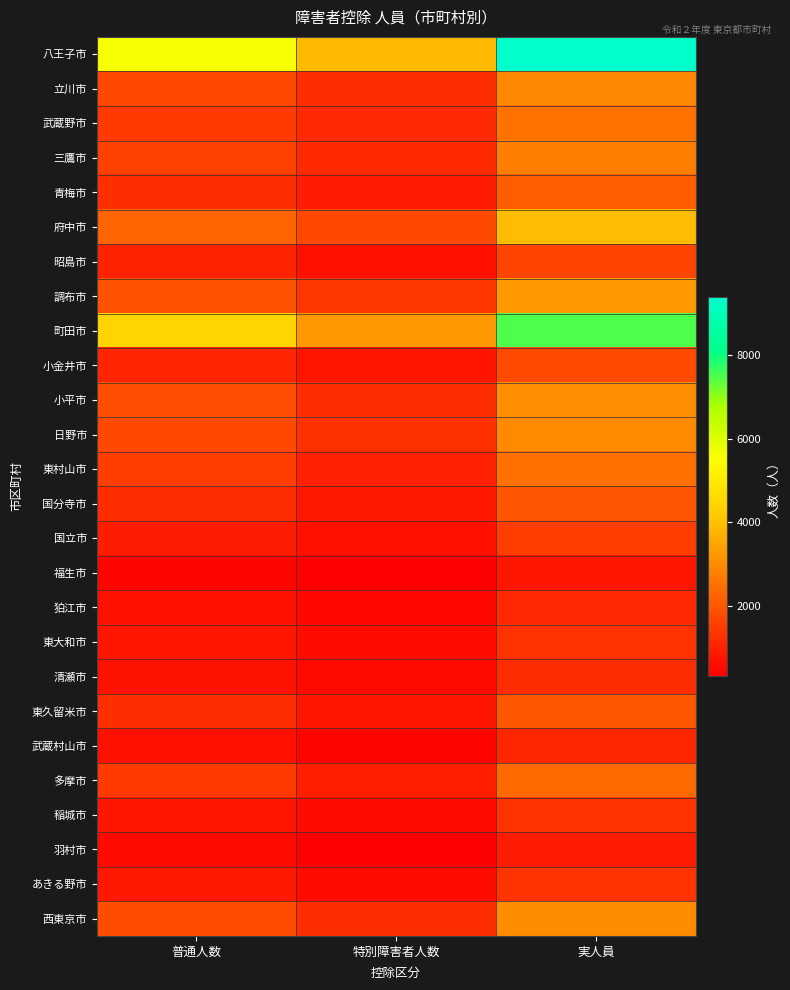

What is the total value across all series at 普通人数?

39369